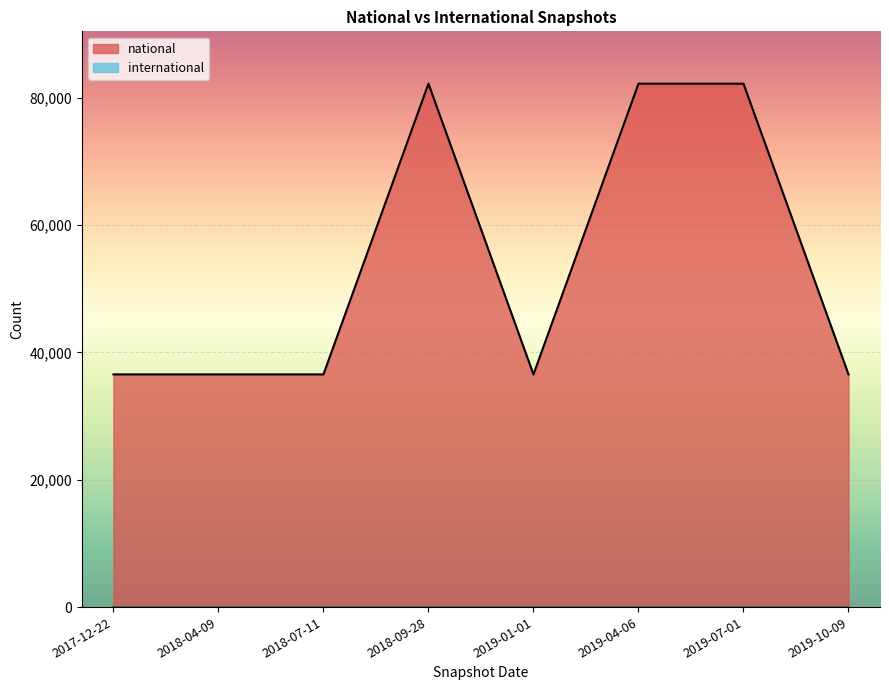

Which category has the lowest value across all series?

2017-12-22